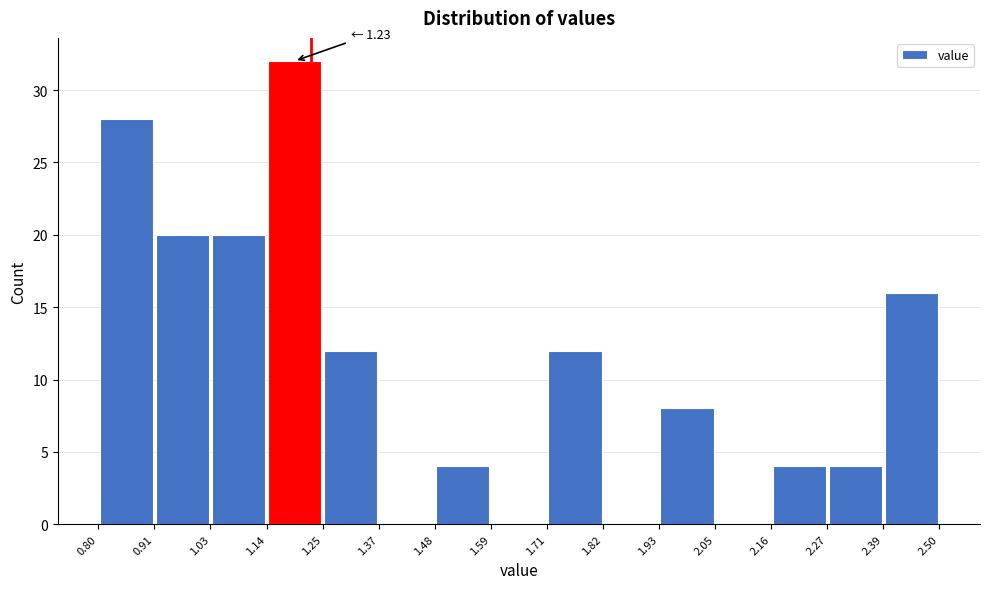

Which range on the x-axis has the tallest bar?

1.14 to 1.25